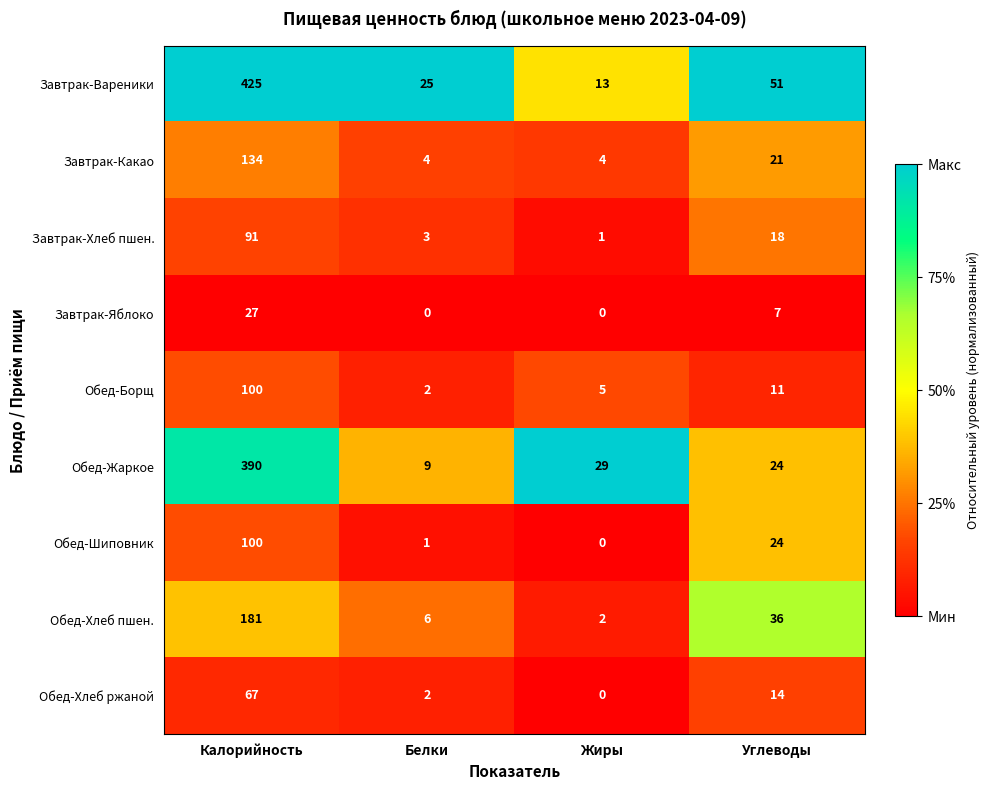

At which category is the sum across all series the highest?

Калорийность